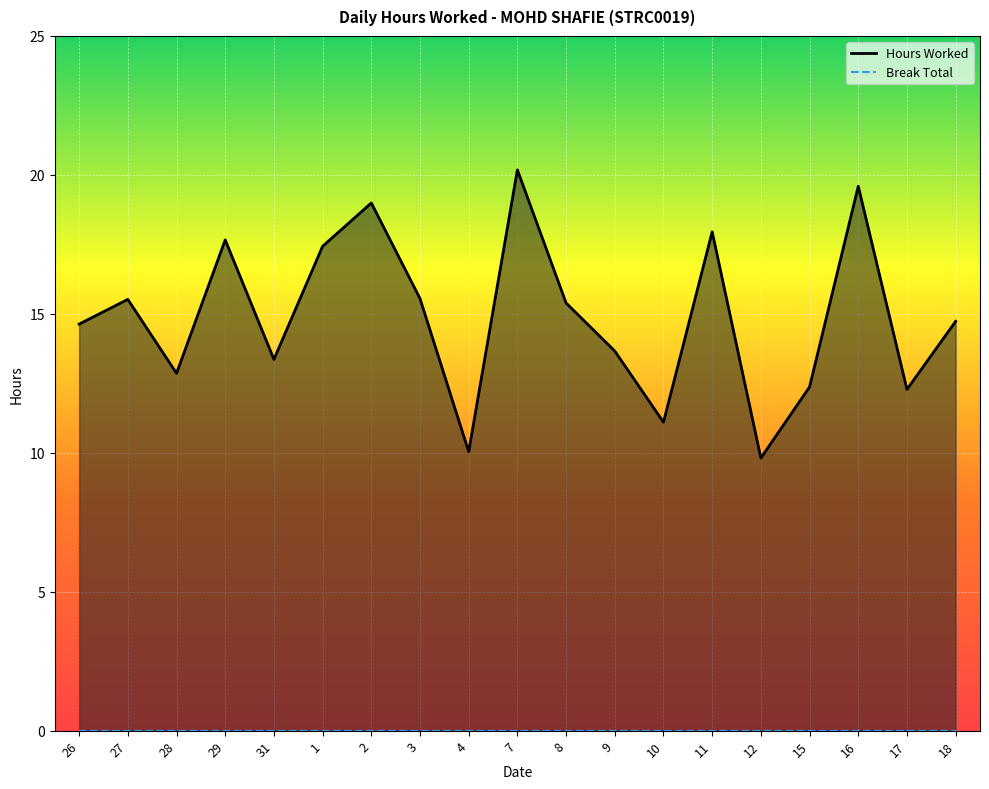

Reading left to right, list all the values displayed in this chart.

Hours Worked Line: 26=14.6	27=15.5	28=12.9	29=17.7	31=13.4	1=17.4	2=19.0	3=15.6	4=10.0	7=20.2	8=15.4	9=13.7	10=11.1	11=17.9	12=9.8	15=12.4	16=19.6	17=12.3	18=14.7
Break Total Line: 26=0.0	27=0.0	28=0.0	29=0.0	31=0.0	1=0.0	2=0.0	3=0.0	4=0.0	7=0.0	8=0.0	9=0.0	10=0.0	11=0.0	12=0.0	15=0.0	16=0.0	17=0.0	18=0.0